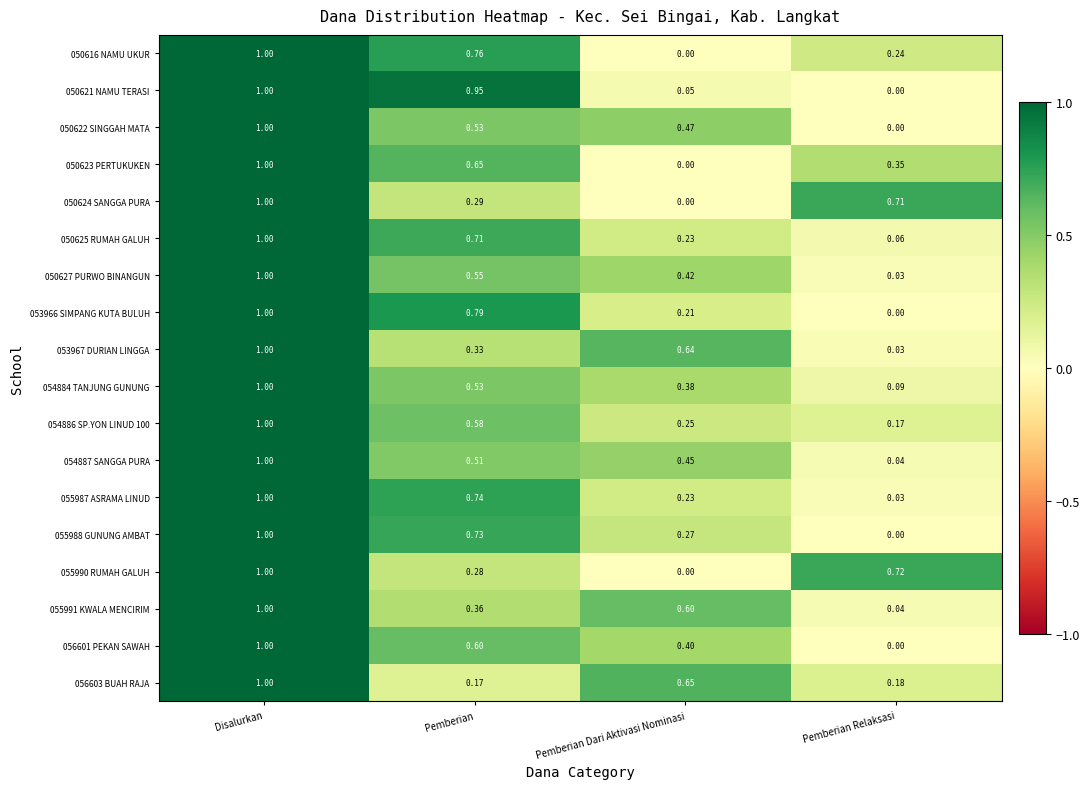

What is the total value across all series at Disalurkan?

18.0